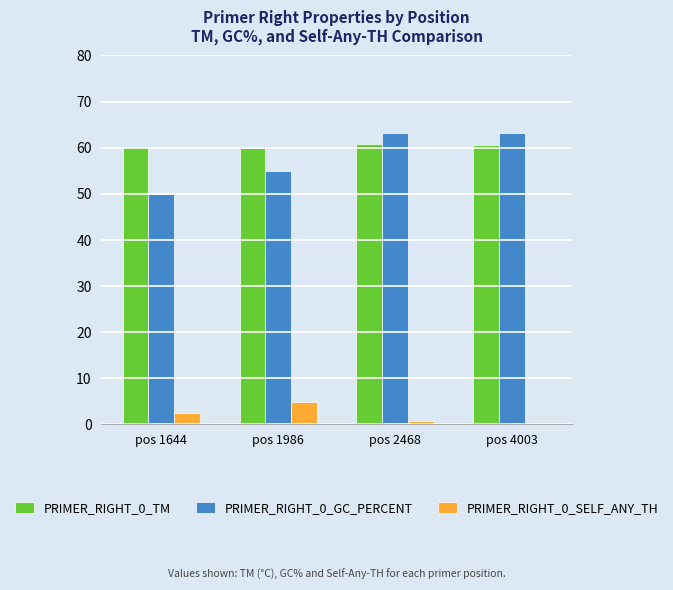

True or false: PRIMER_RIGHT_0_TM has a value of 60.1 at pos 1644.

True